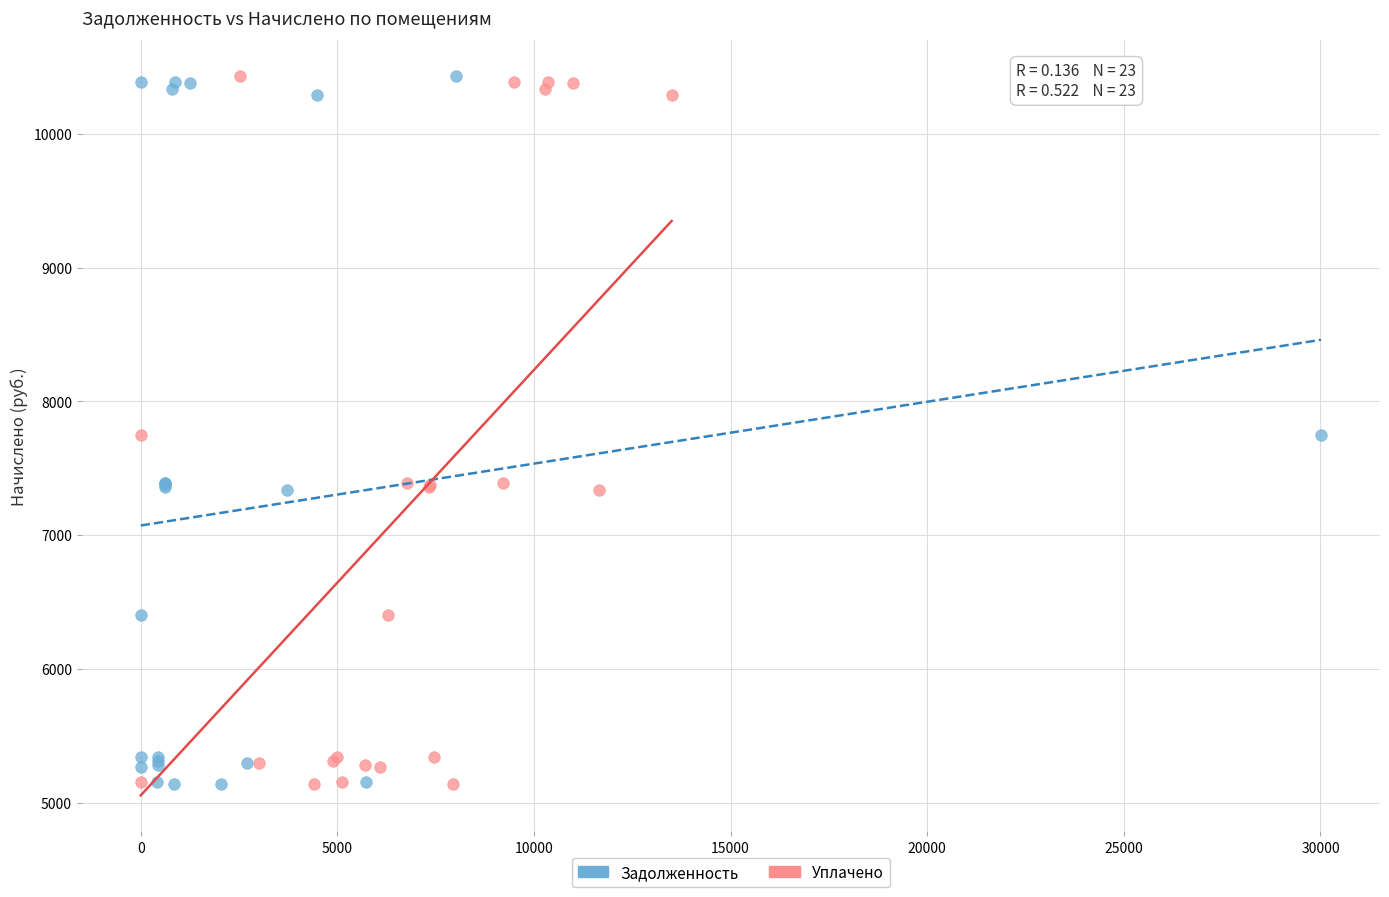

What are all the series names shown in the legend?

Задолженность, Уплачено